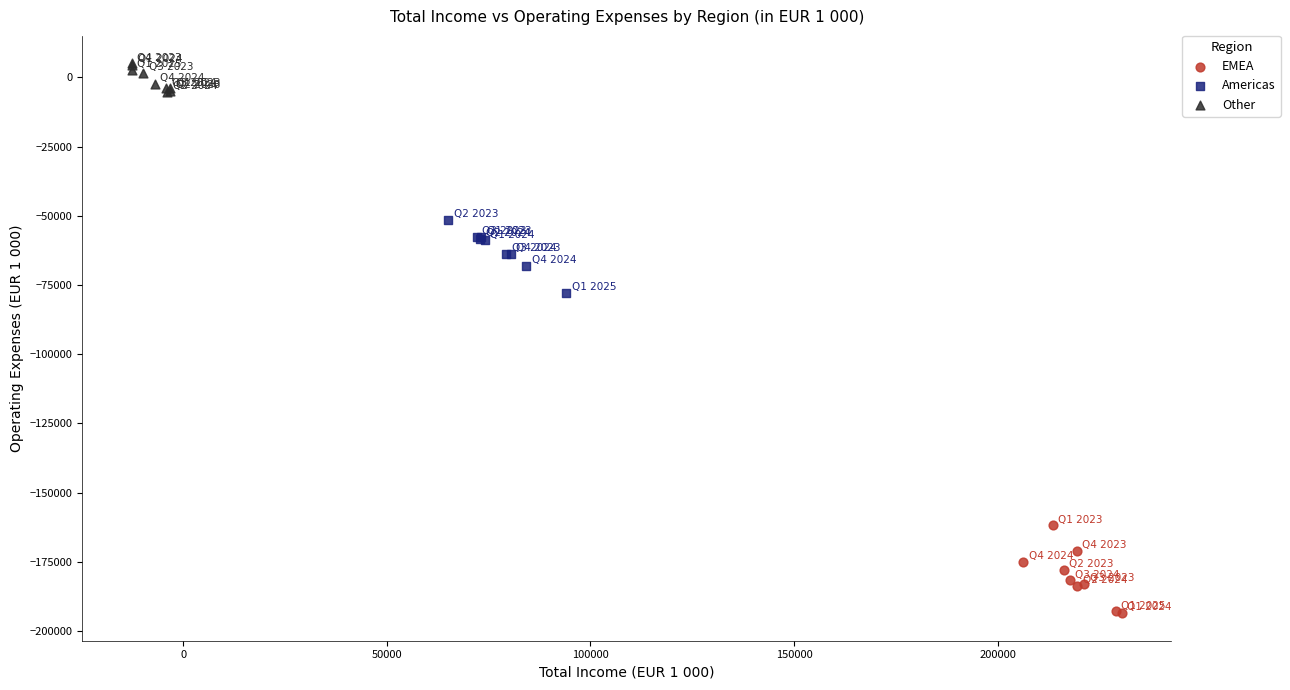

Which series contains the lowest Y value?

EMEA